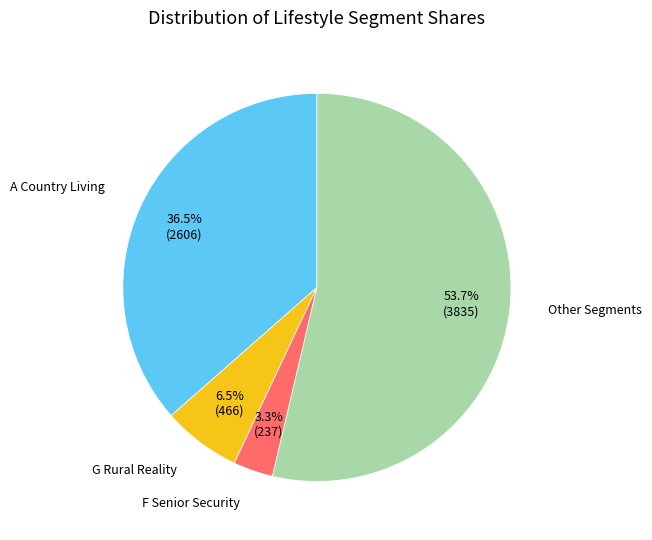

To the nearest percent, what is the difference between the largest and smallest slice percentages?

50%